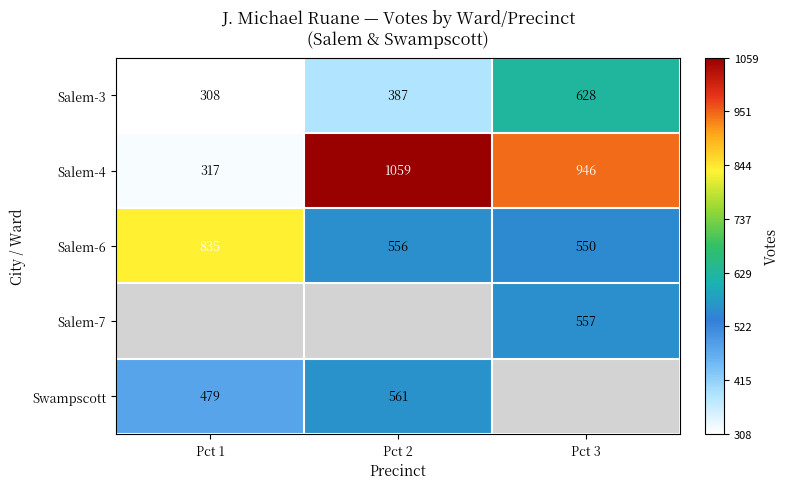

At which label is Salem-3 closest to 468?

Pct 2